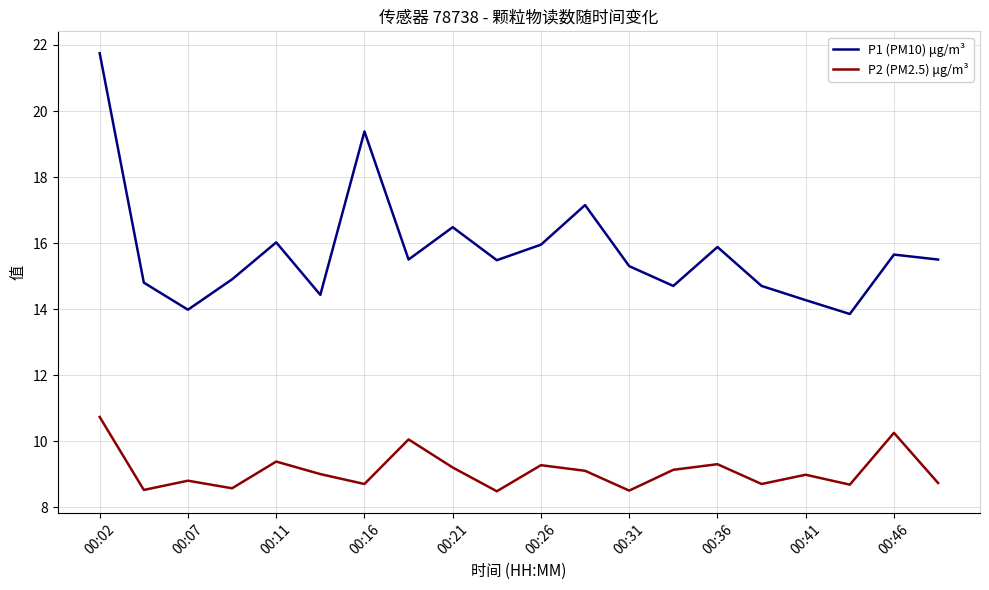

True or false: P1 (PM10) μg/m³ and P2 (PM2.5) μg/m³ intersect in this chart.

False